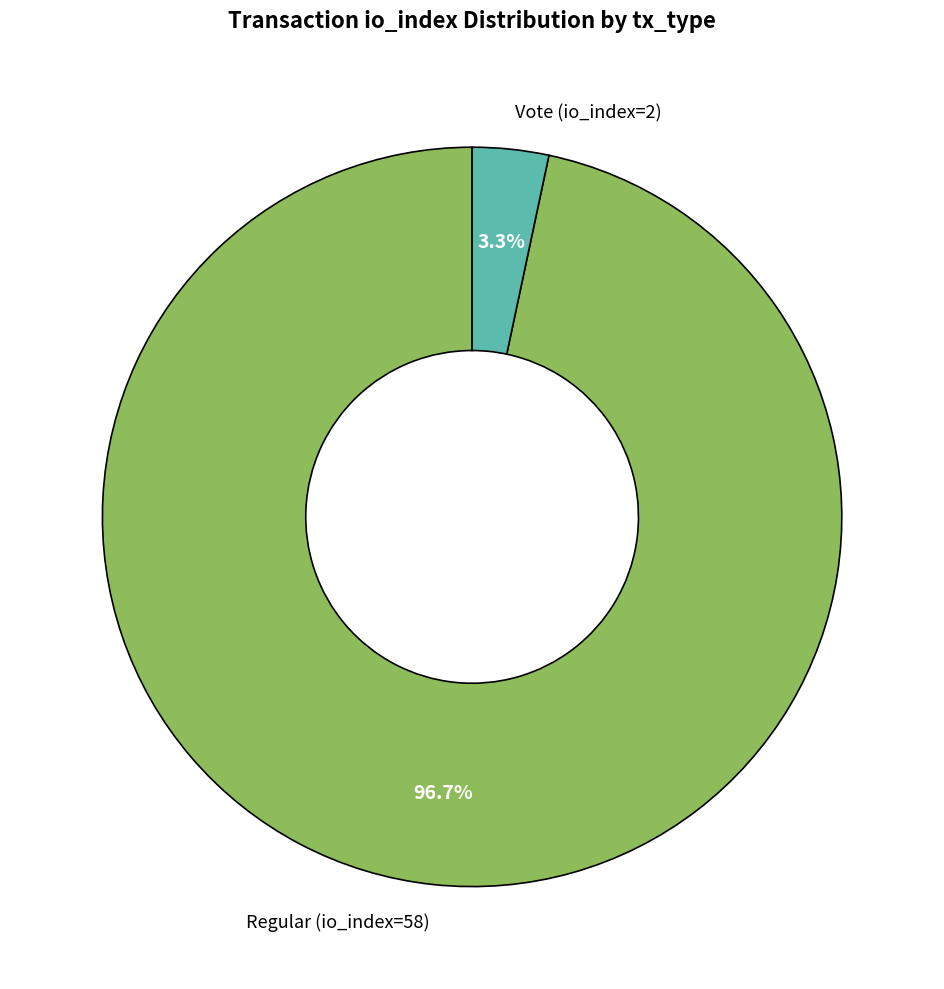

How many slices are in this pie chart?

2